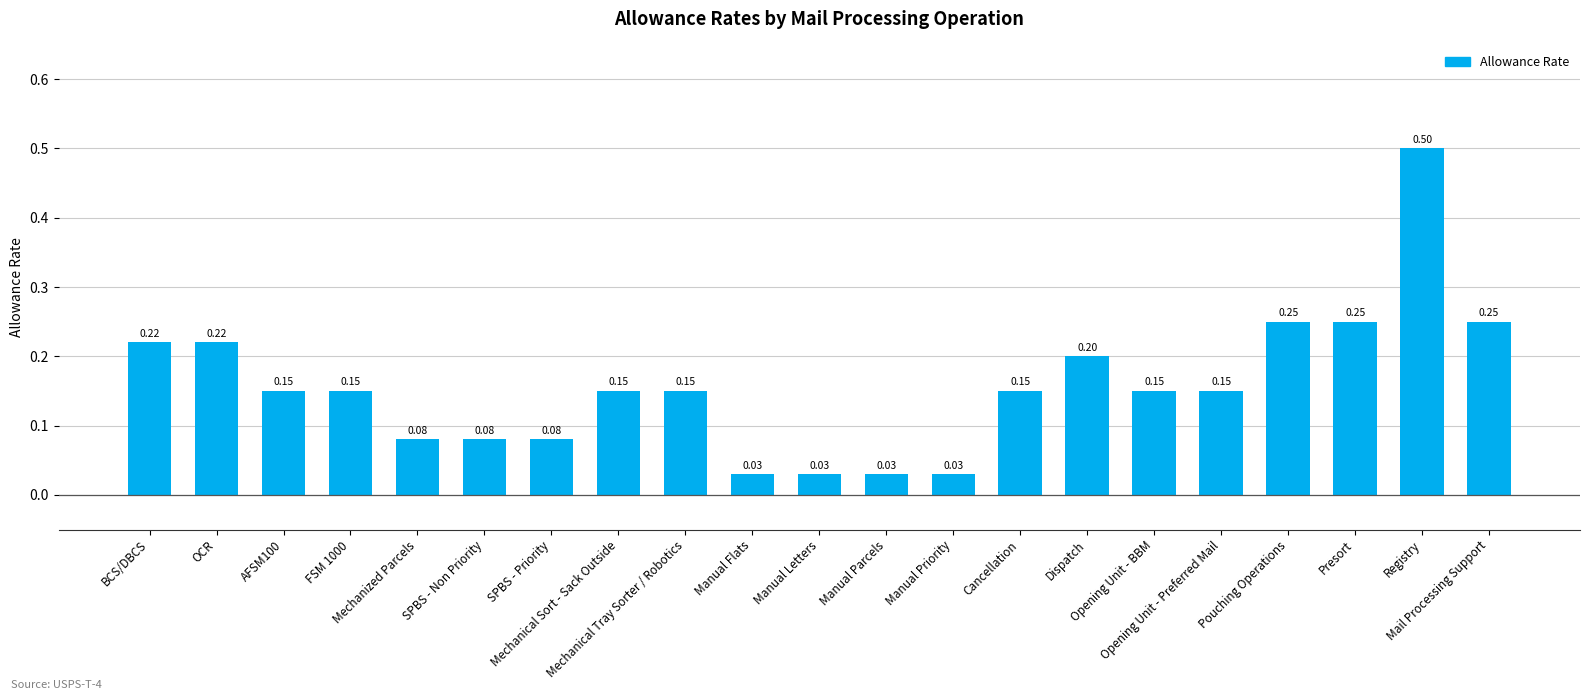

What is the difference between the maximum and second lowest values?

0.5